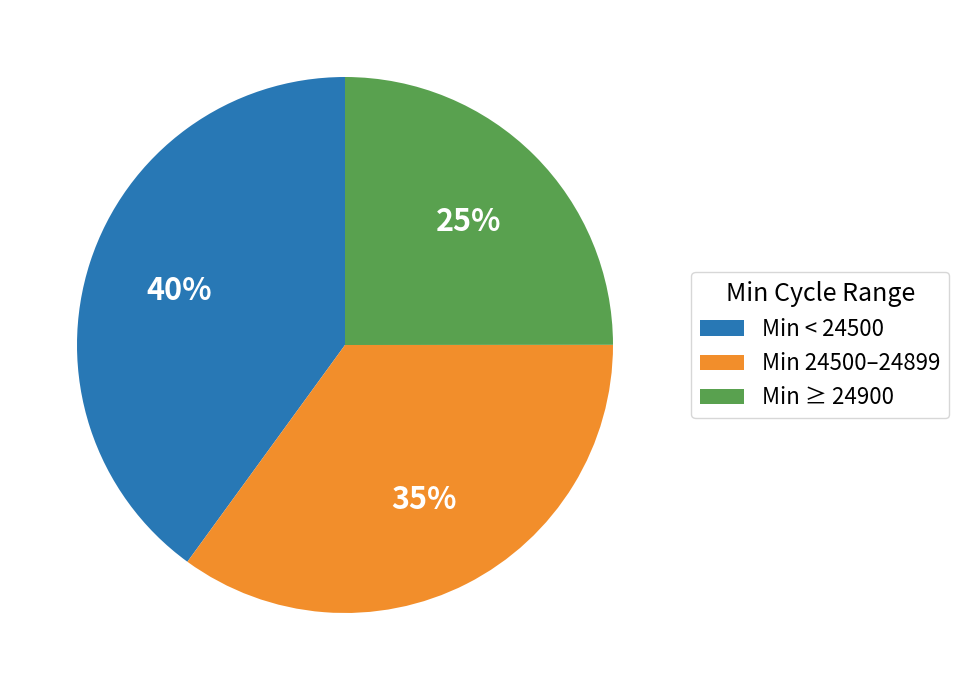

What is the largest slice in the pie chart?

Min < 24500